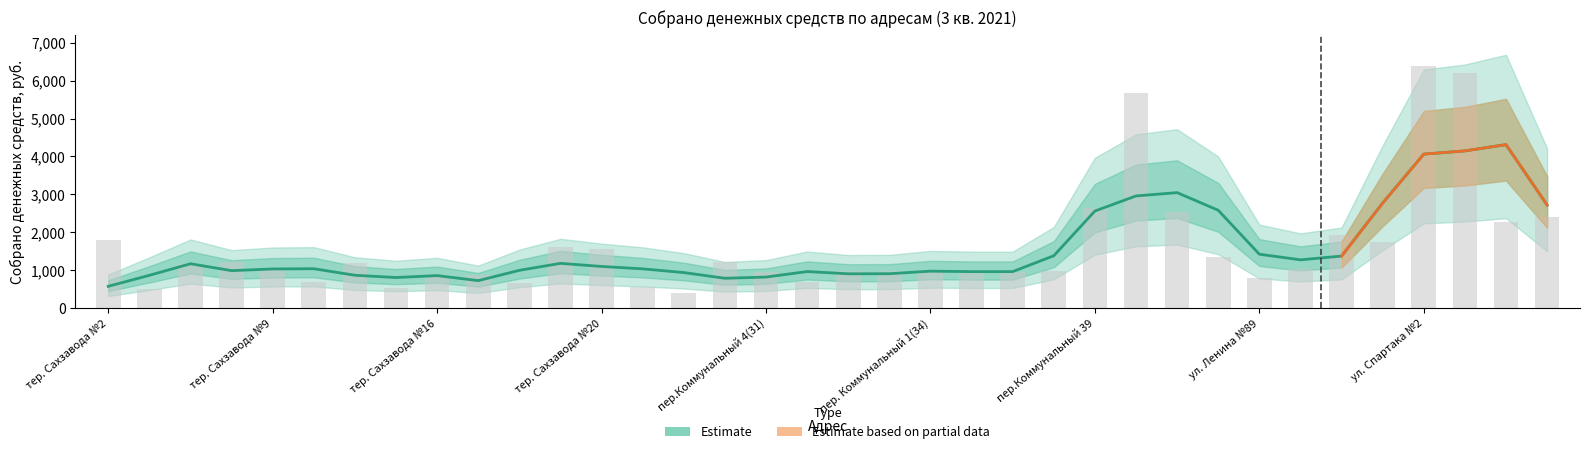

What is the sum of the values at тер. Сахзвода № 5 and ул. Первомайская №30а?

1524.8